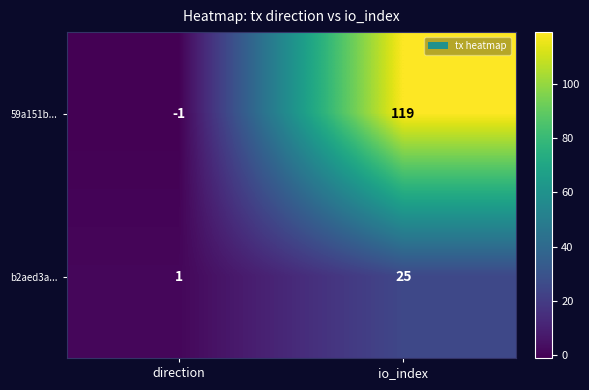

Reading left to right, list all the values displayed in this chart.

59a151b...: -1	119
b2aed3a...: 1	25